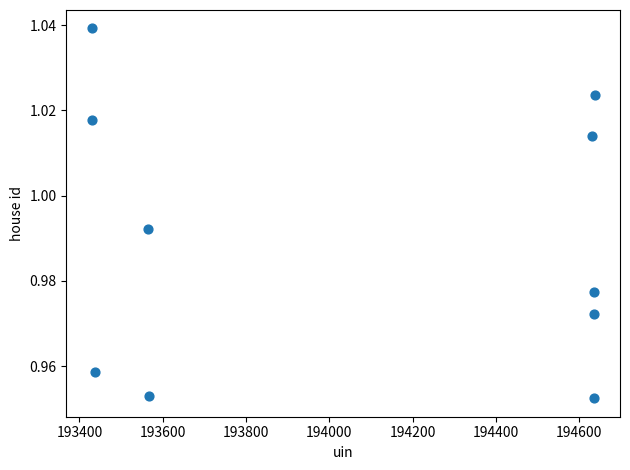

What is the range of X values (max minus min)?

1209.0